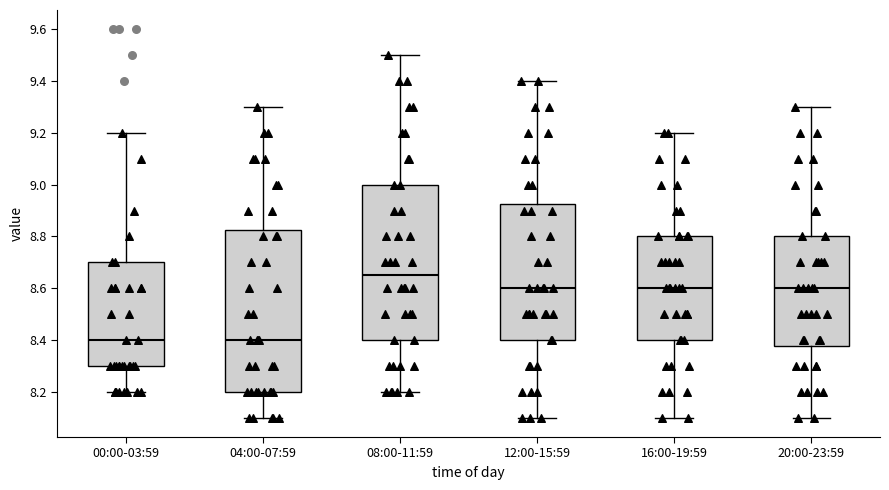

Which box has the highest median line?

08:00-11:59